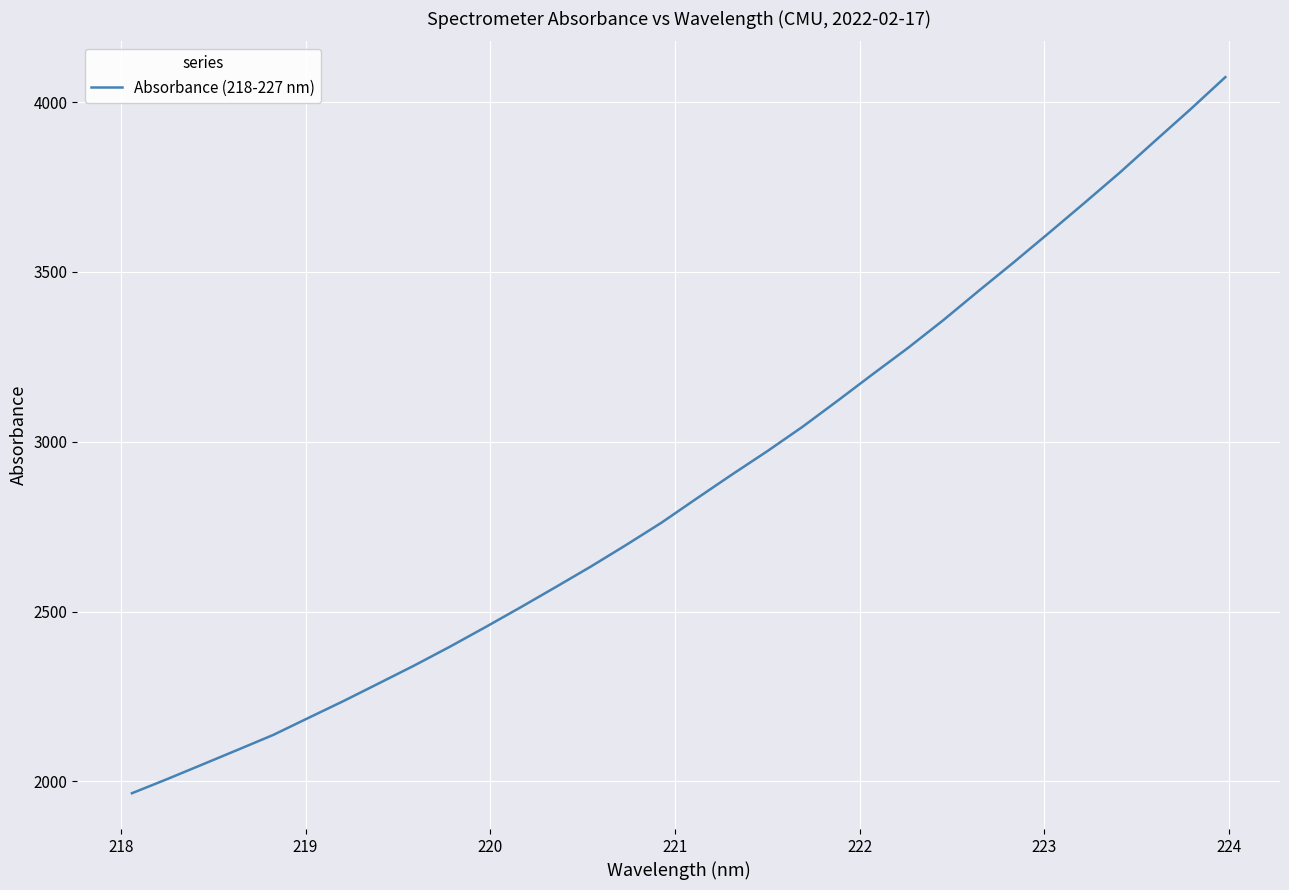

What is the difference between the maximum and minimum values?

2108.7